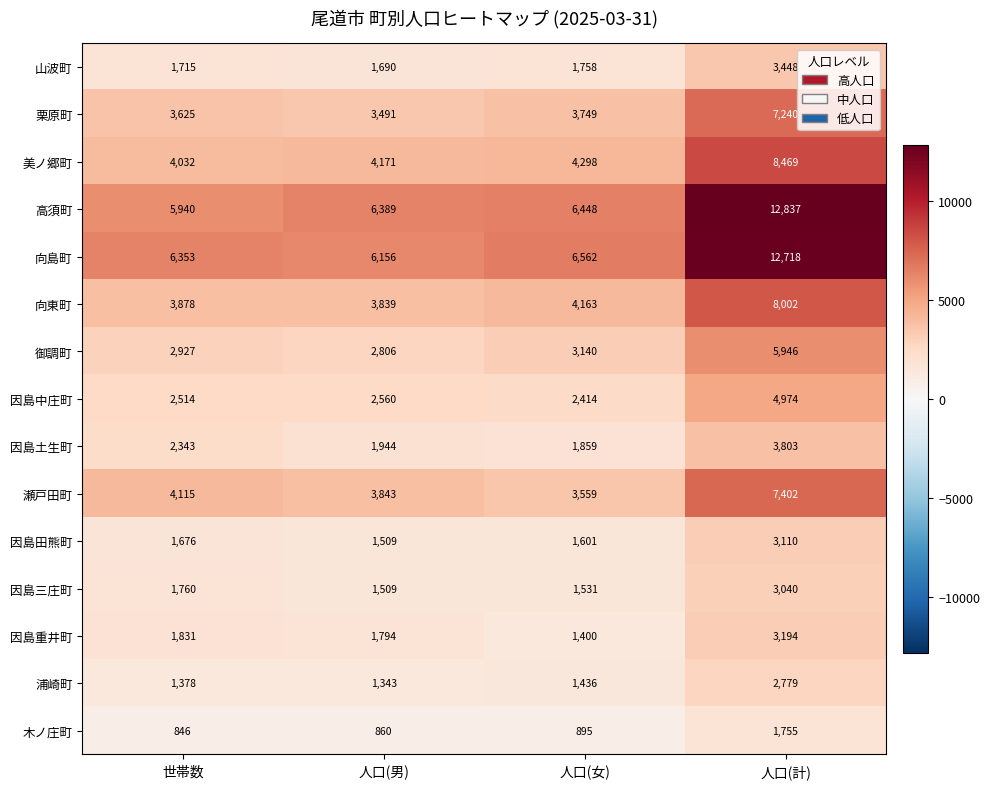

Between 人口(女) and 人口(計), which series saw the biggest shift?

高須町